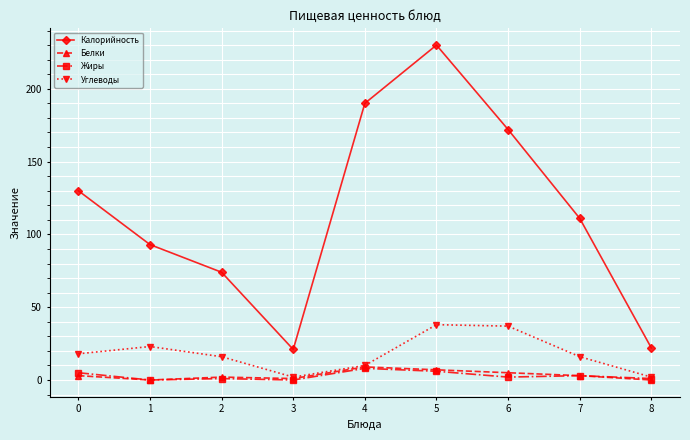

The Белки series shows 3 at 7. True or false?

True